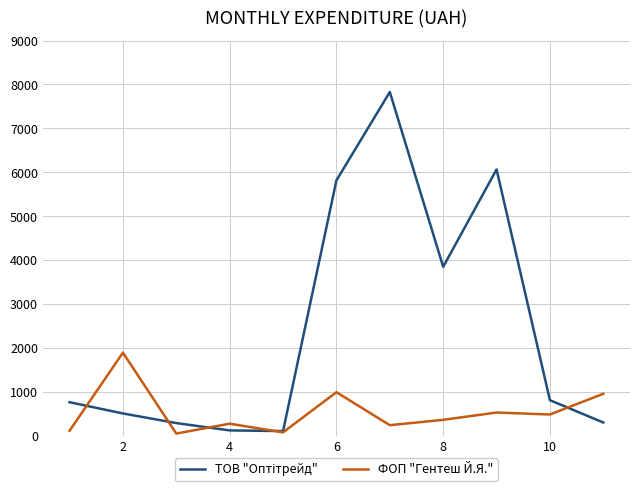

What is the maximum value shown in the chart?

7828